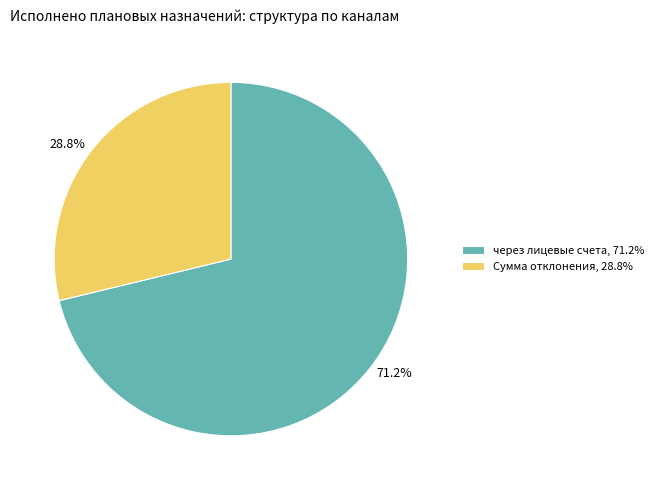

To the nearest percent, what is the average slice percentage?

50%